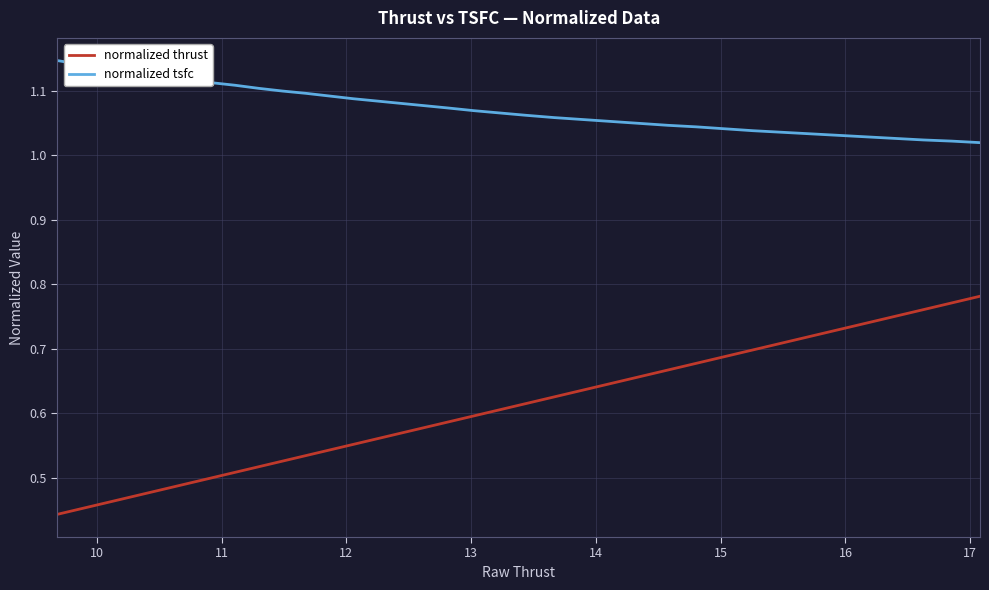

Rank the series by their average value, from highest to lowest.

normalized tsfc, normalized thrust